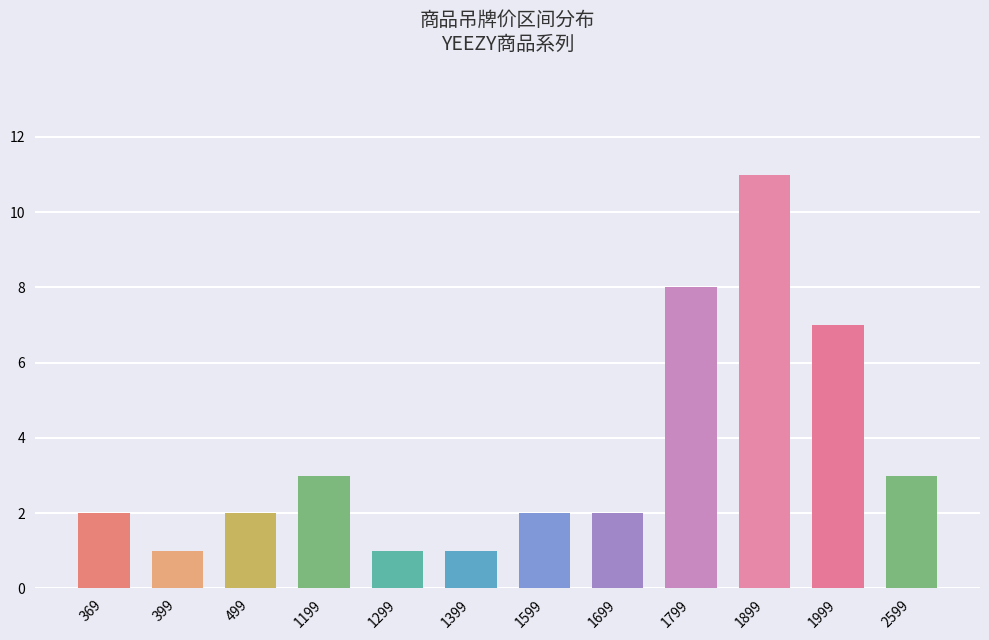

Reading left to right, list all the values displayed in this chart.

369=2	399=1	499=2	1199=3	1299=1	1399=1	1599=2	1699=2	1799=8	1899=11	1999=7	2599=3